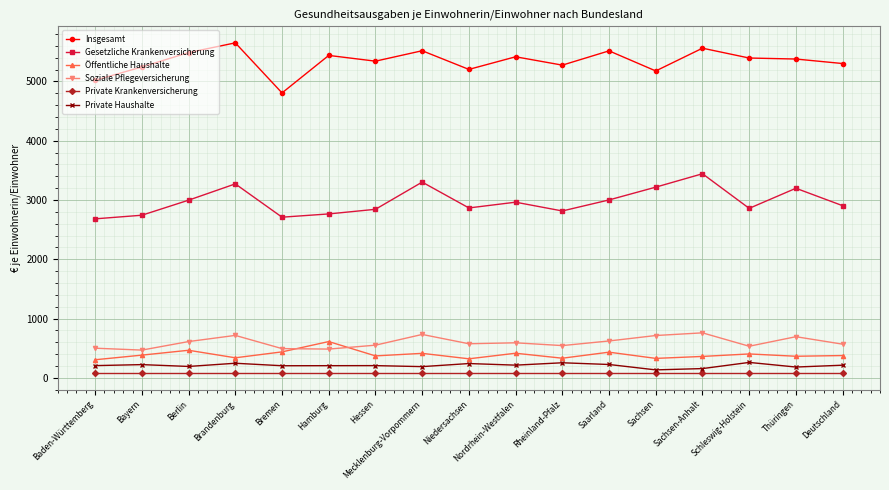

True or false: Öffentliche Haushalte has more than 0 points higher than both neighbors.

True